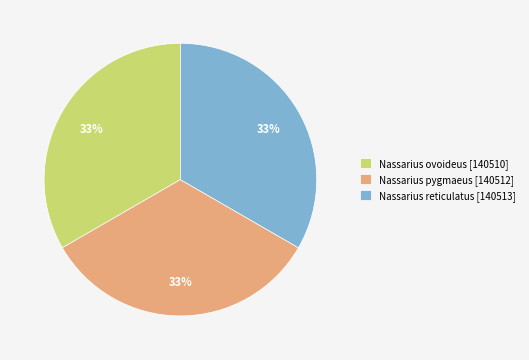

How many segments does this pie chart have?

3